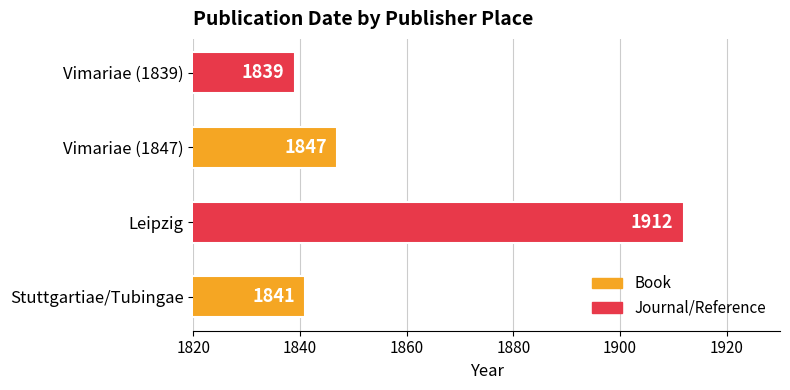

The chart shows a value of 3129 at Stuttgartiae/Tubingae. True or false?

False